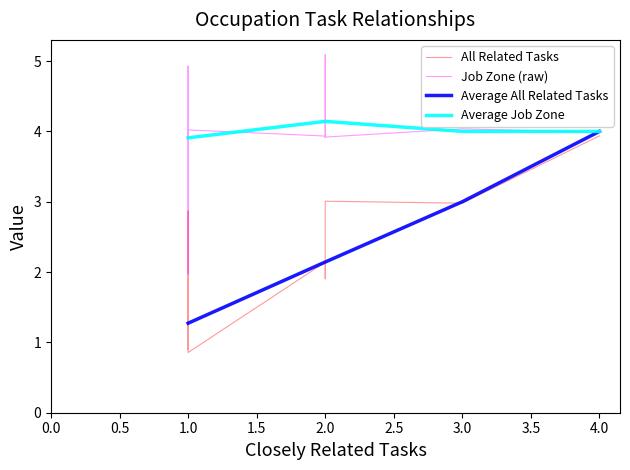

The value of Average Job Zone at 1.0 is 3.9. True or false?

True